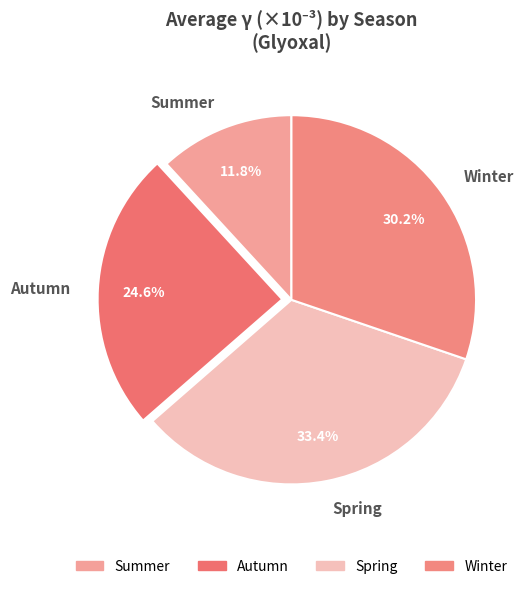

To the nearest percent, what percentage of the pie is Summer?

12%